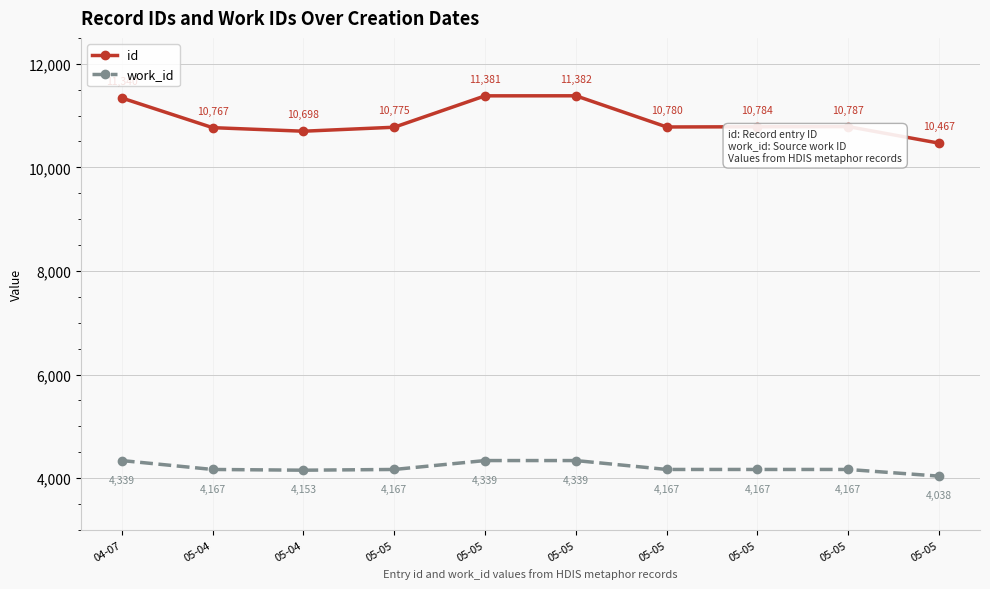

How many values in the work_id series are below 4167?

2